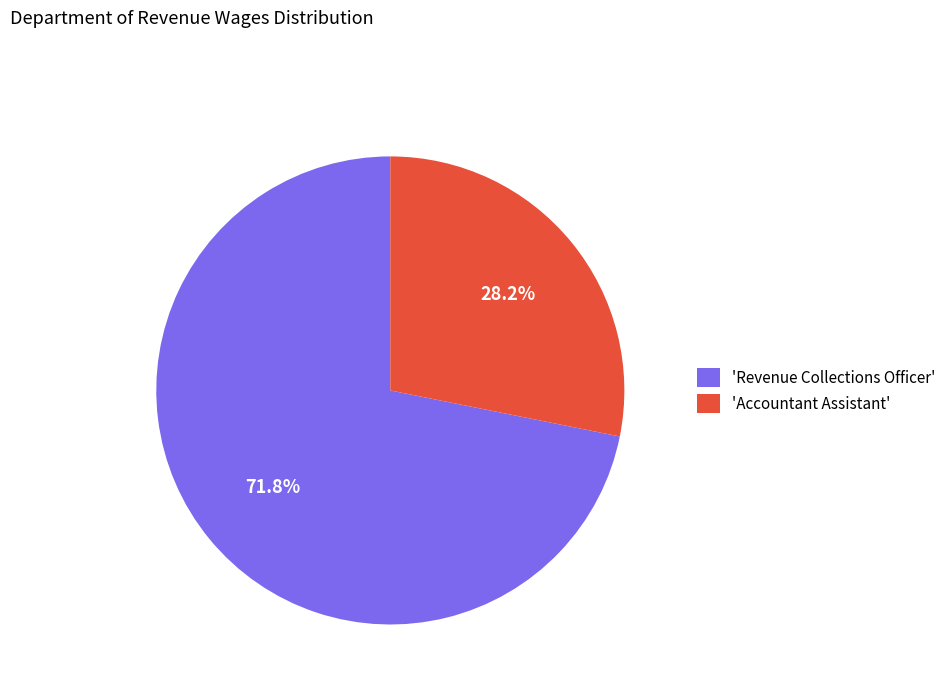

What is the ratio of the value at 'Accountant Assistant' to the value at 'Revenue Collections Officer'?

0.4